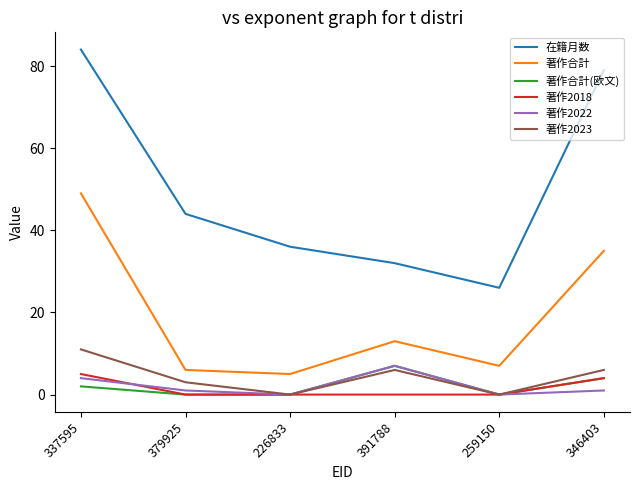

Does the chart display data point markers on the line(s)?

No